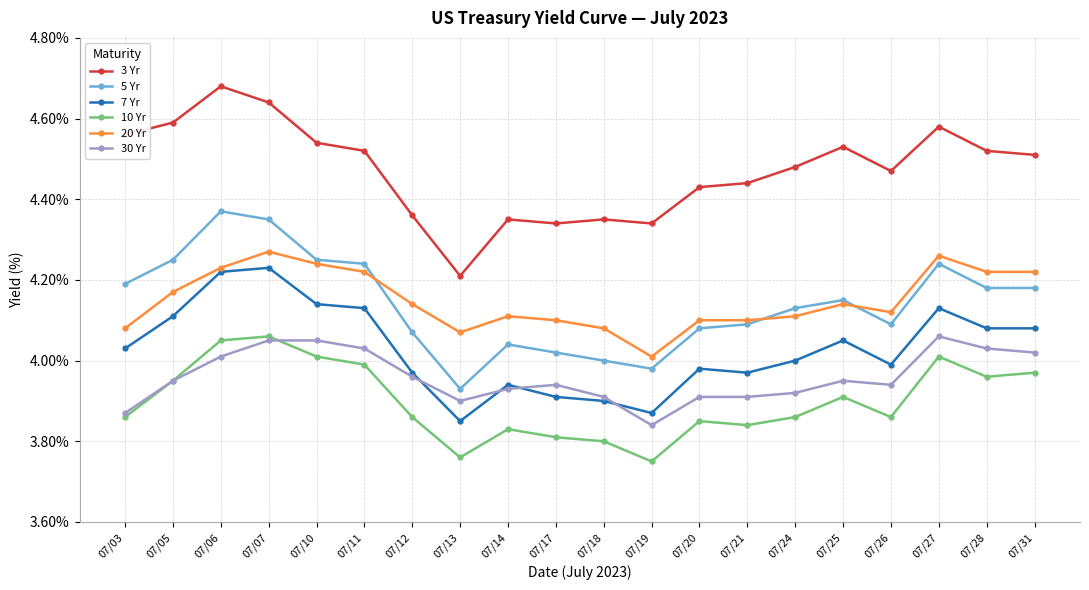

How many lines are shown in the chart?

6